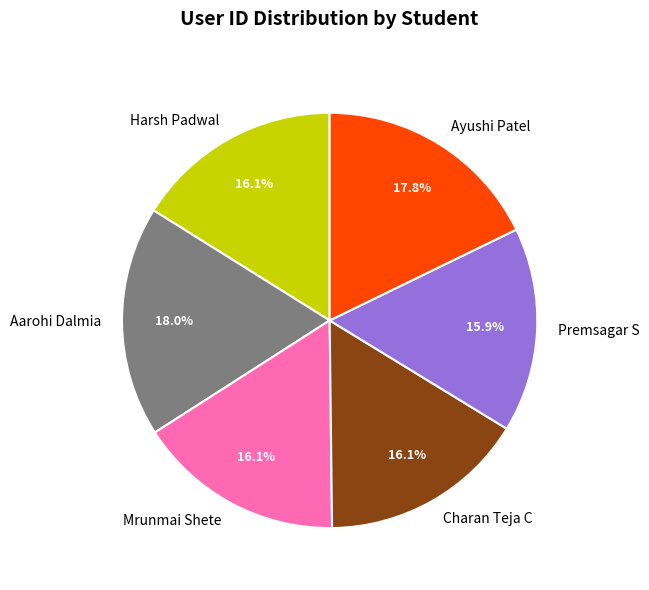

True or false: Aarohi Dalmia accounts for 3% of the total.

False